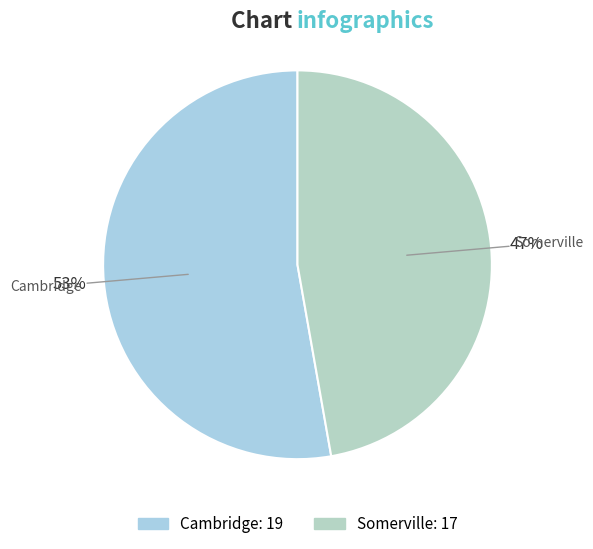

Is the sum of Cambridge and Somerville greater than half?

Yes